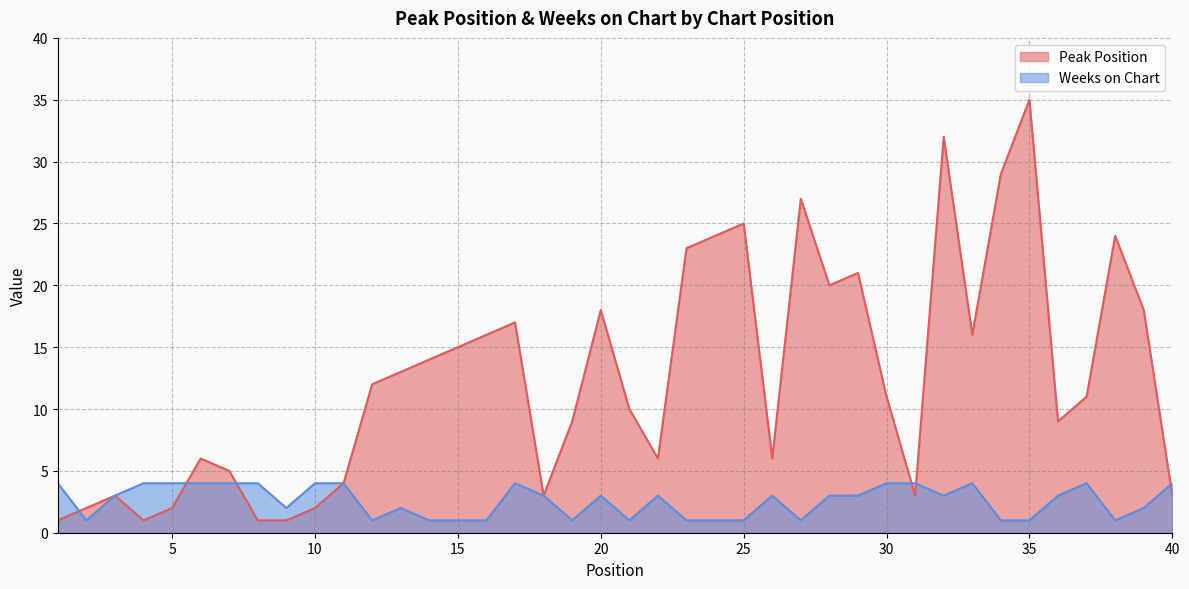

The Weeks on Chart series shows 0 at 25. True or false?

False